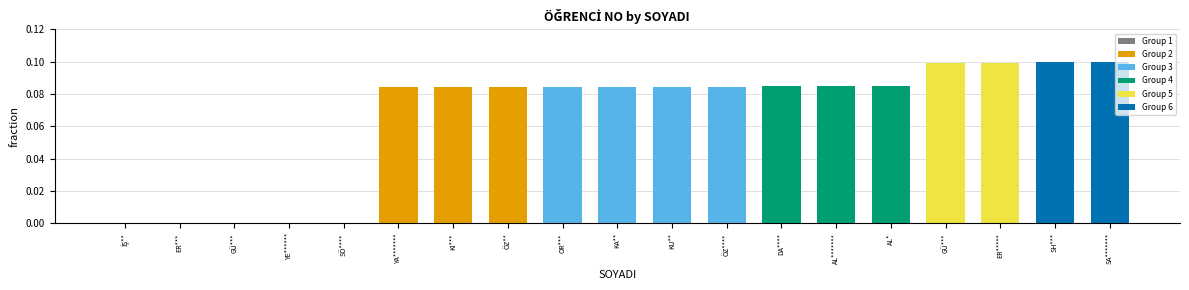

Are the bars horizontal?

No